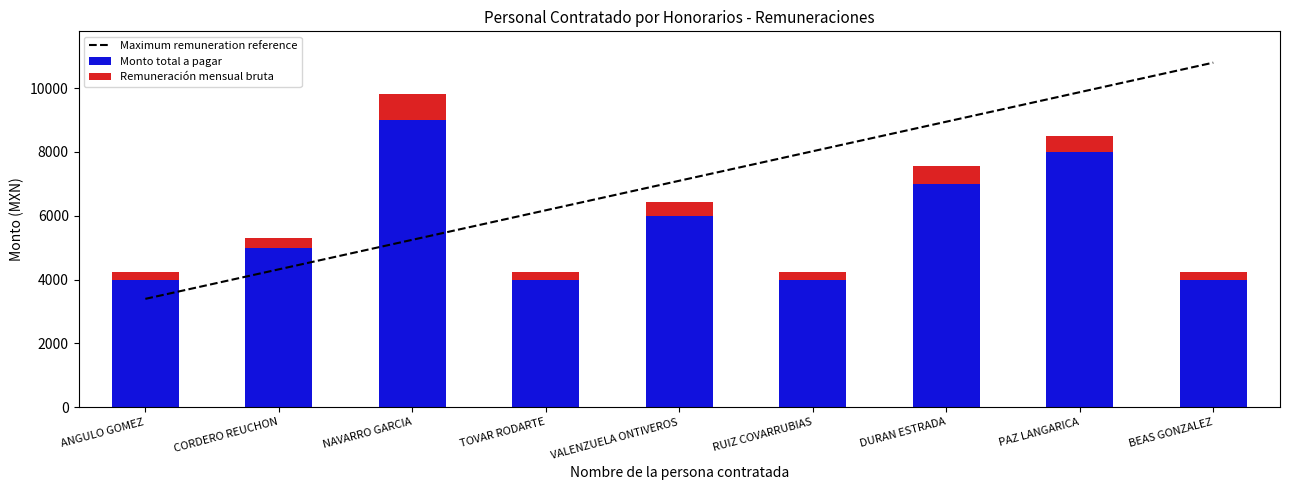

Which has a higher value, NAVARRO GARCIA or PAZ LANGARICA?

PAZ LANGARICA